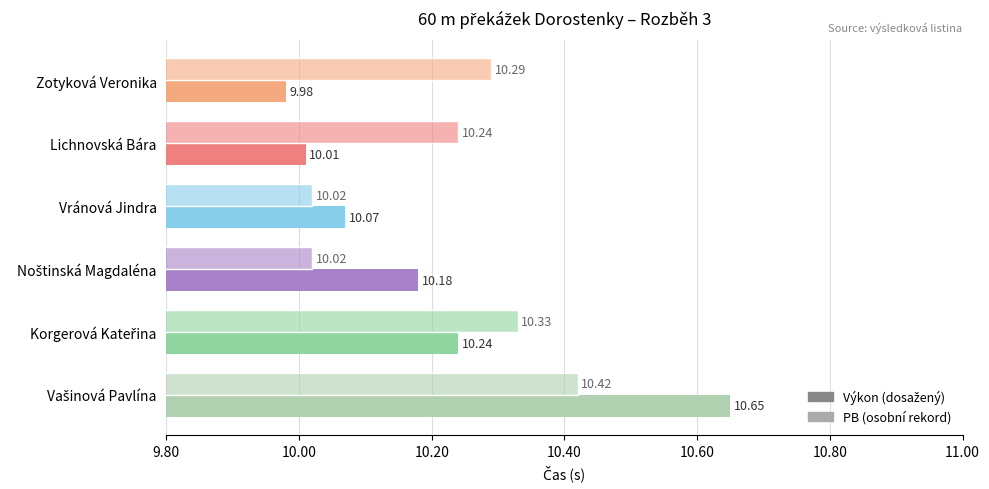

Count the number of data series in this chart.

2